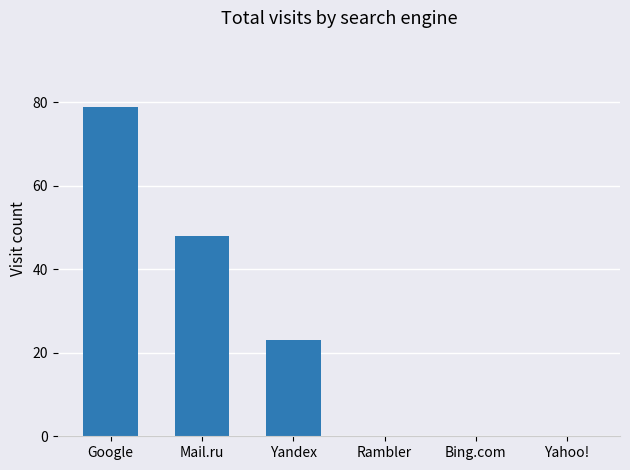

What is the ratio of the value at Google to the value at Yandex?

3.4